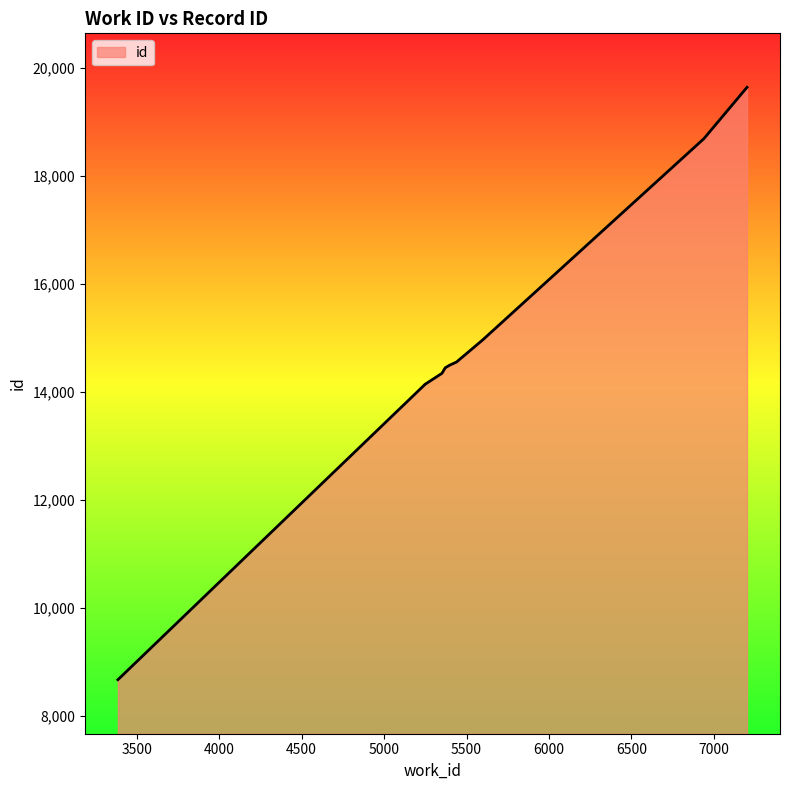

True or false: the data shows 8279 at 6939.

False